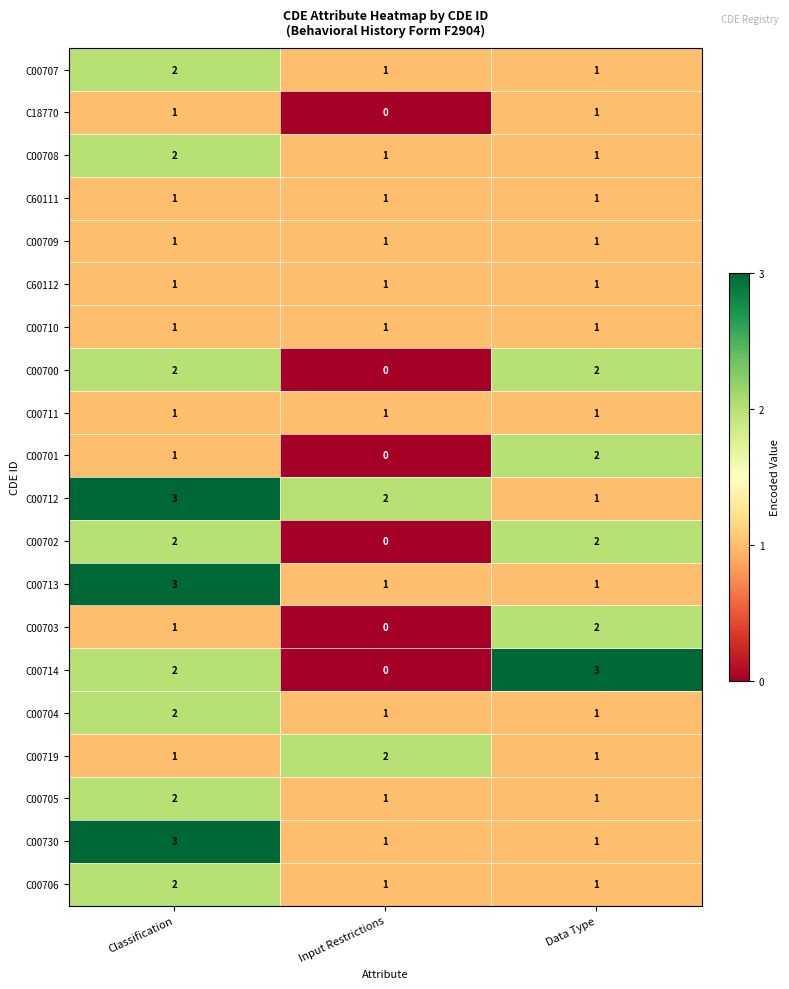

Where does the C00712 series first go above 2?

Classification